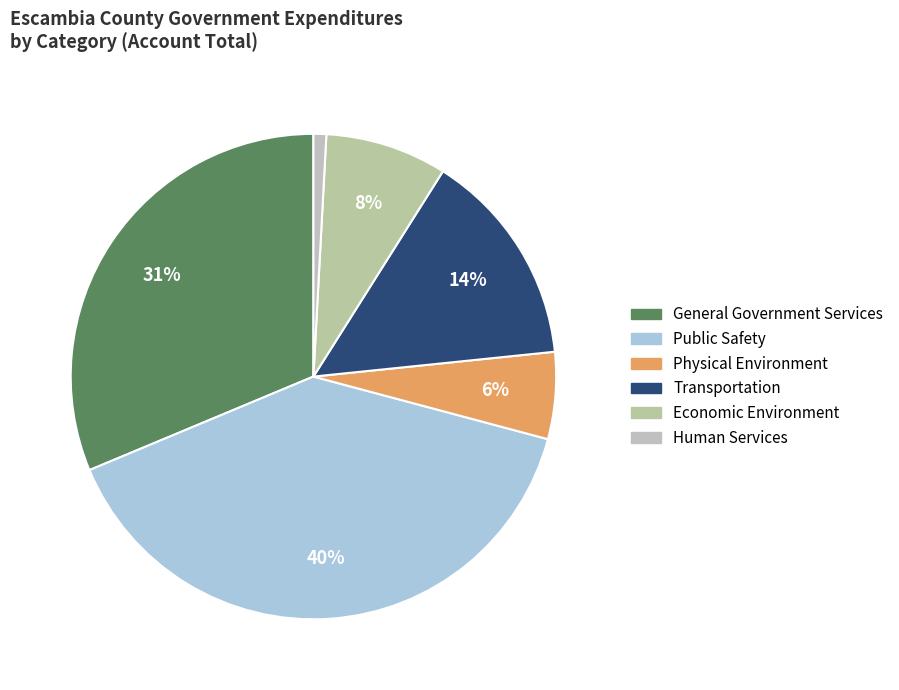

To the nearest percent, what percentage of the pie is Economic Environment?

8%